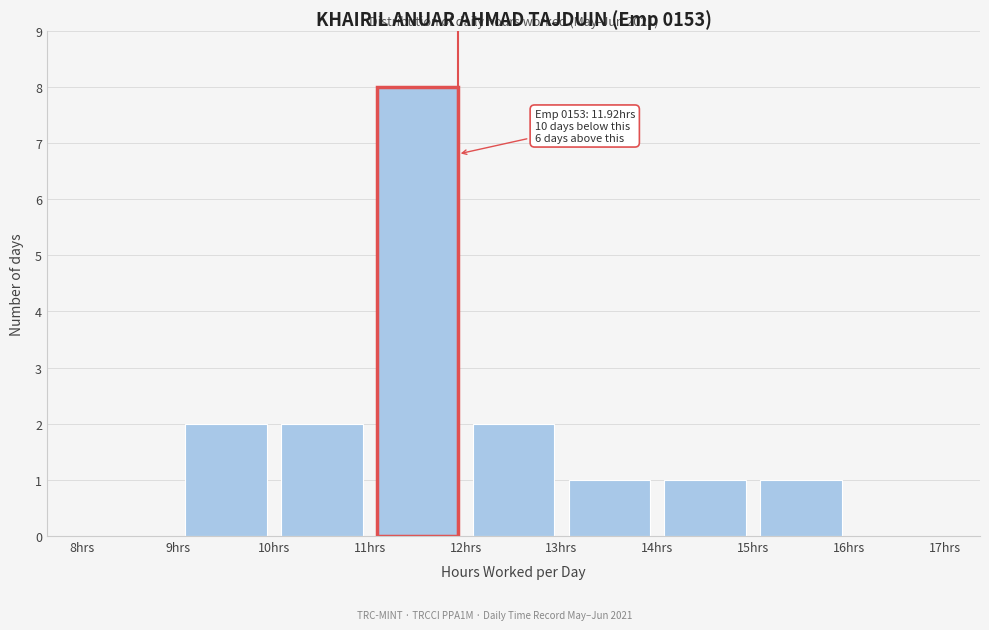

Over which range of the x-axis is the bar tallest?

11 to 12